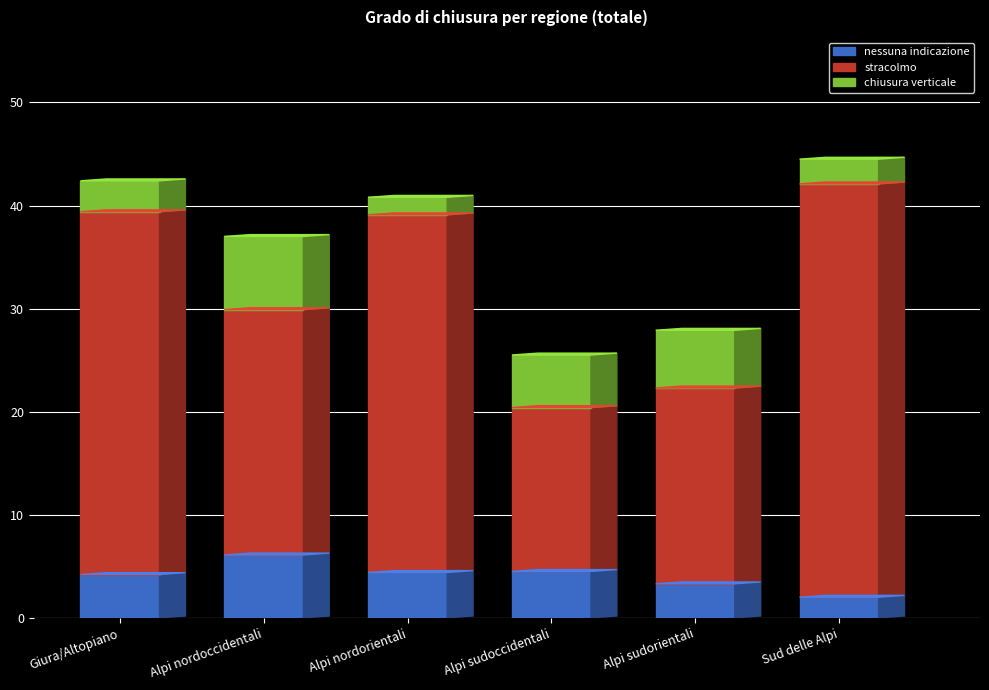

What value does the nessuna indicazione series have at Alpi sudoccidentali?

4.5